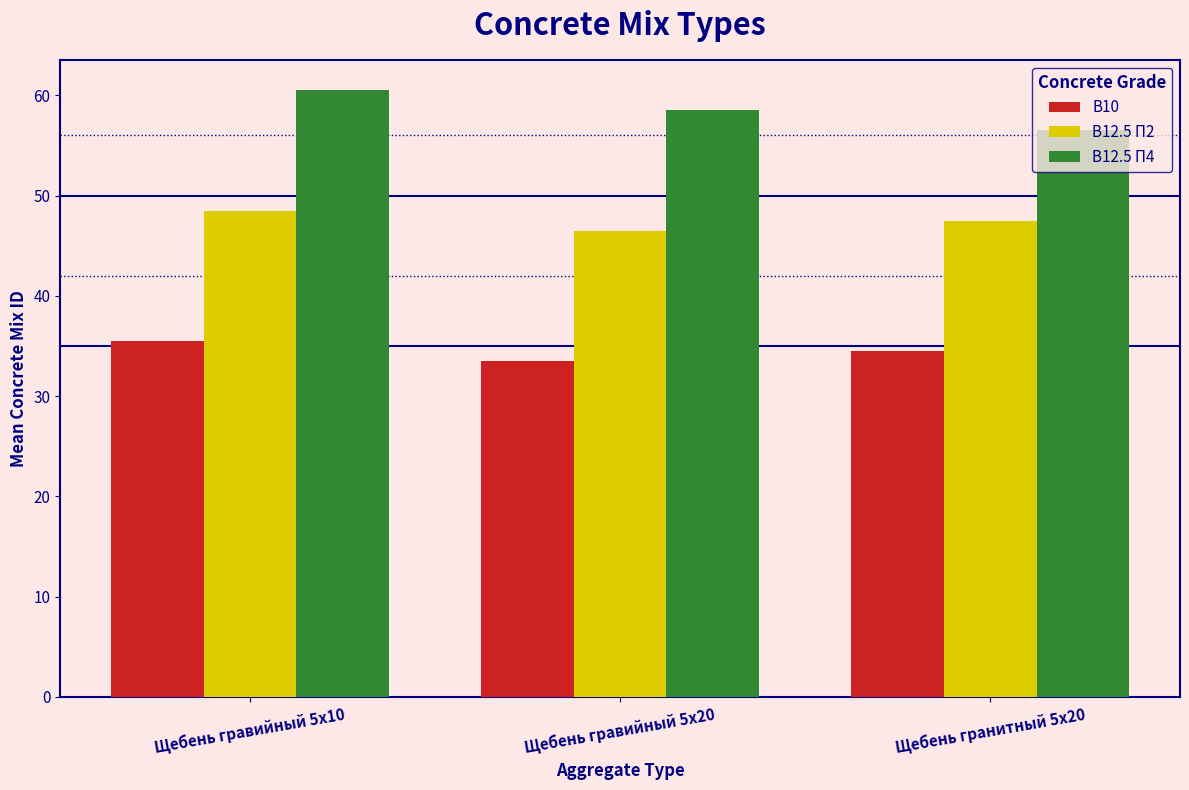

How many В12.5 П2 values are between 46 and 48?

2